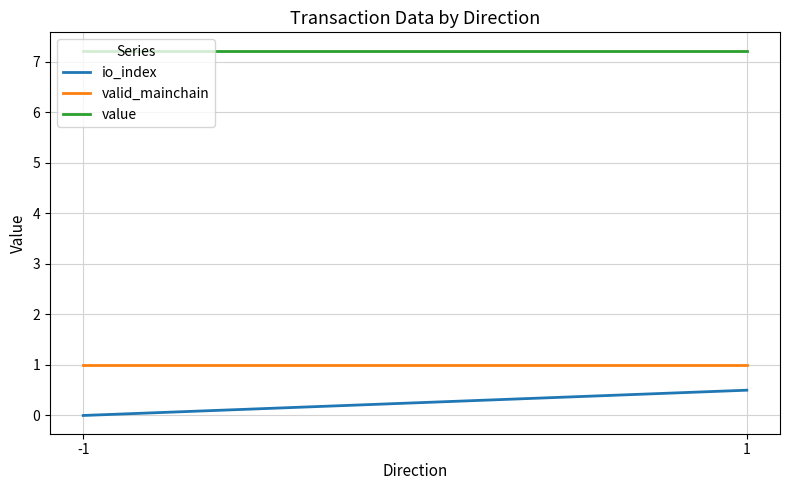

Which label corresponds to the smallest value in the chart?

-1